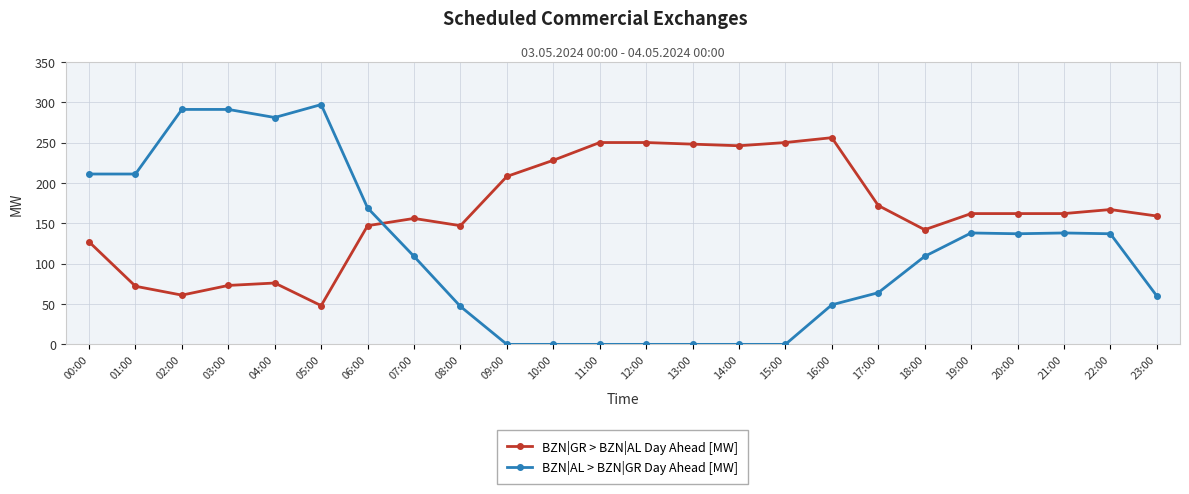

What is the difference between the second highest and minimum values in the BZN|GR > BZN|AL Day Ahead [MW] series?

202